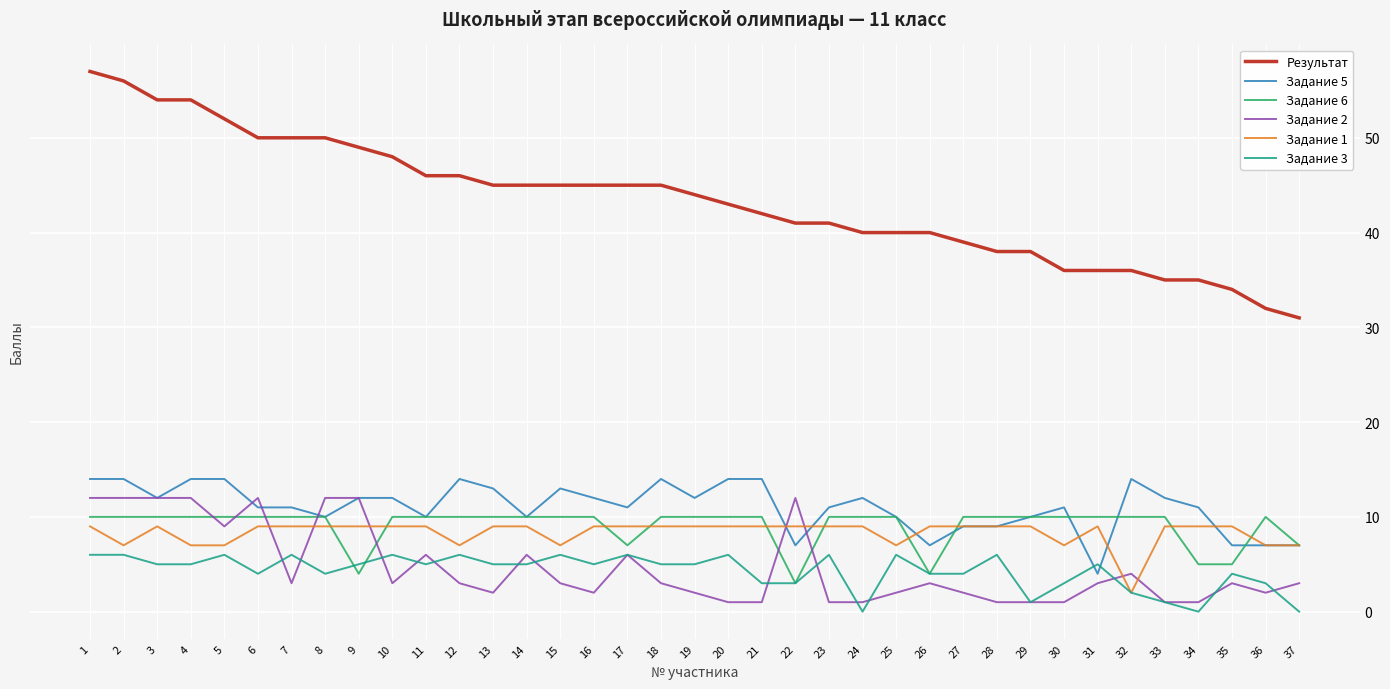

Is it true that Задание 2 equals 13 at 5?

False